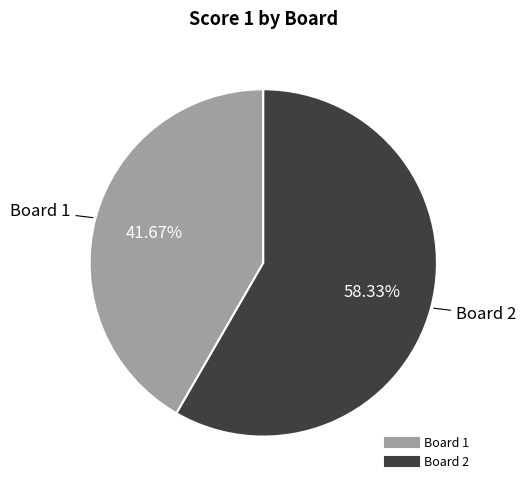

How many slices are in this pie chart?

2